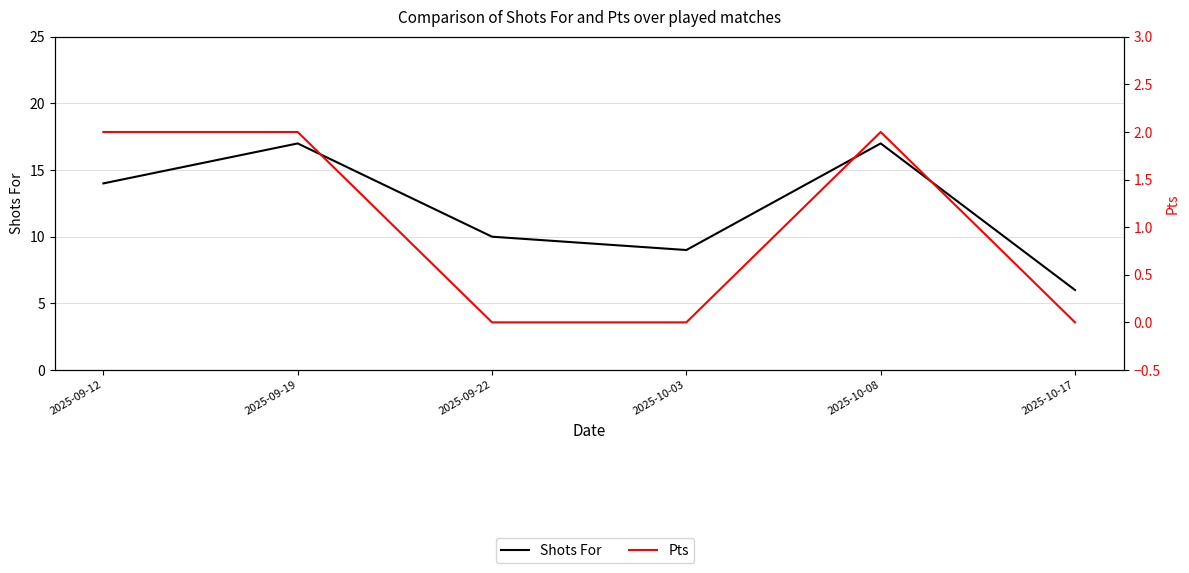

What is the label of the 5th point from the left?

2025-10-08